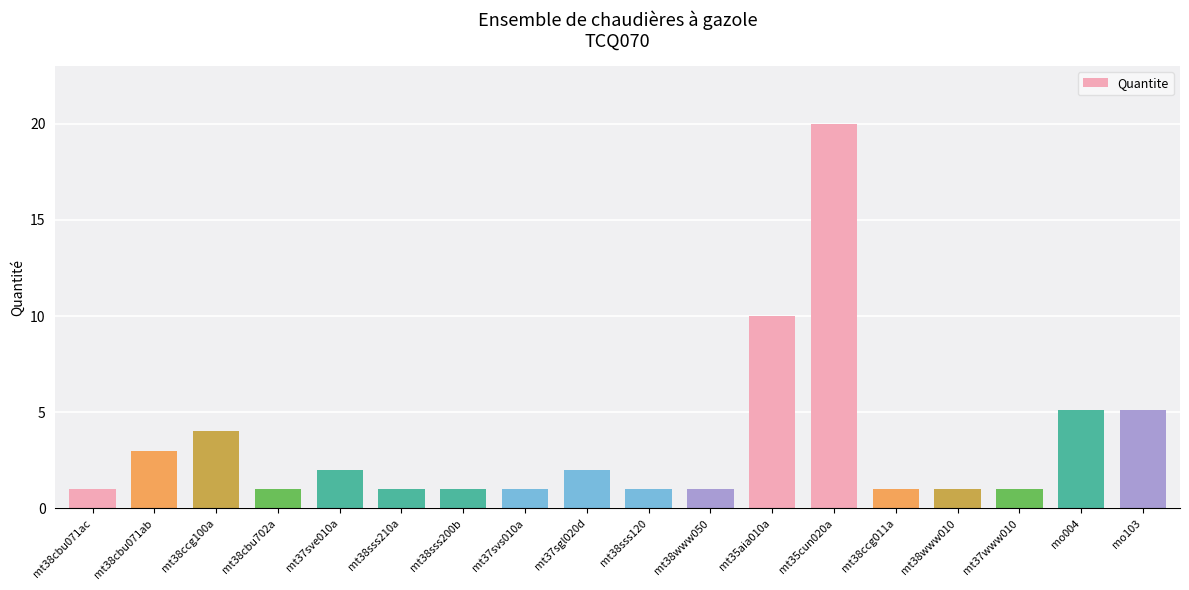

Reading right to left, extract all data points from this chart.

5.1	5.1	1.0	1.0	1.0	20.0	10.0	1.0	1.0	2.0	1.0	1.0	1.0	2.0	1.0	4.0	3.0	1.0